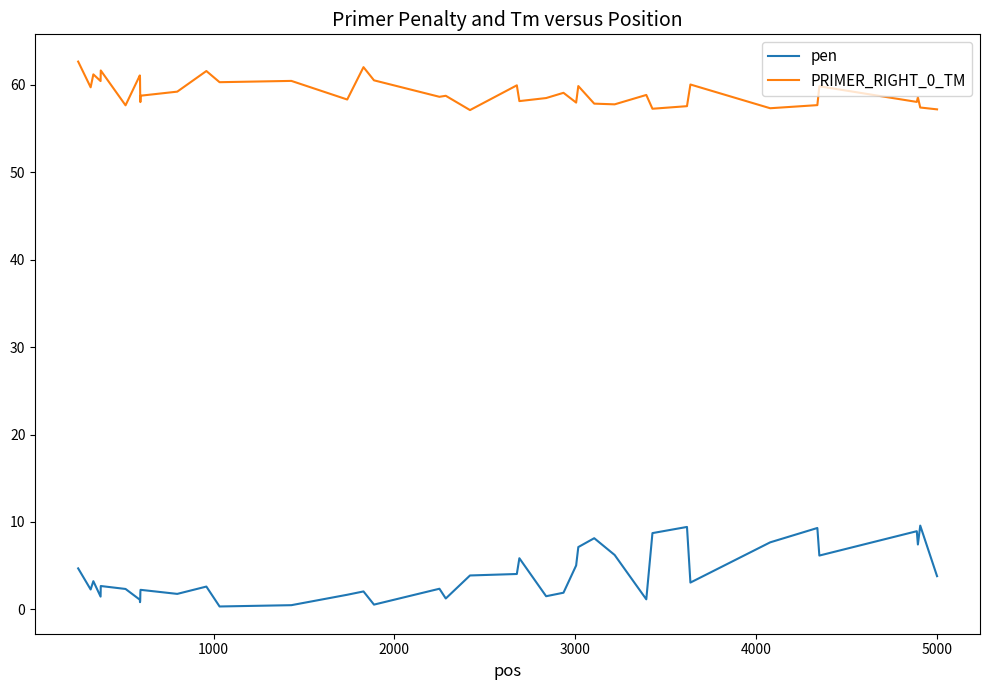

List the series in order of their overall mean, lowest first.

pen, PRIMER_RIGHT_0_TM